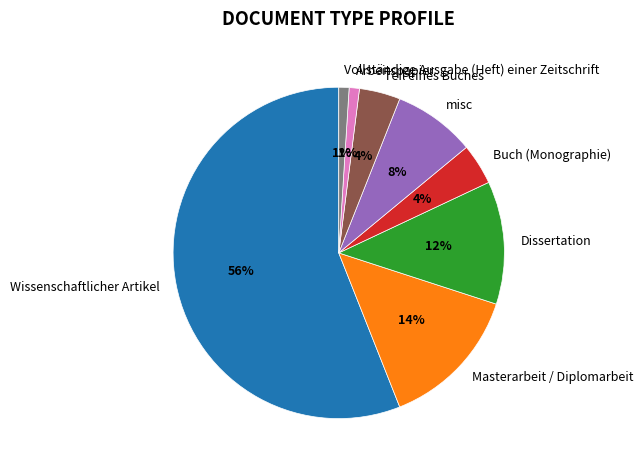

To the nearest percent, what portion does Masterarbeit / Diplomarbeit represent?

14%